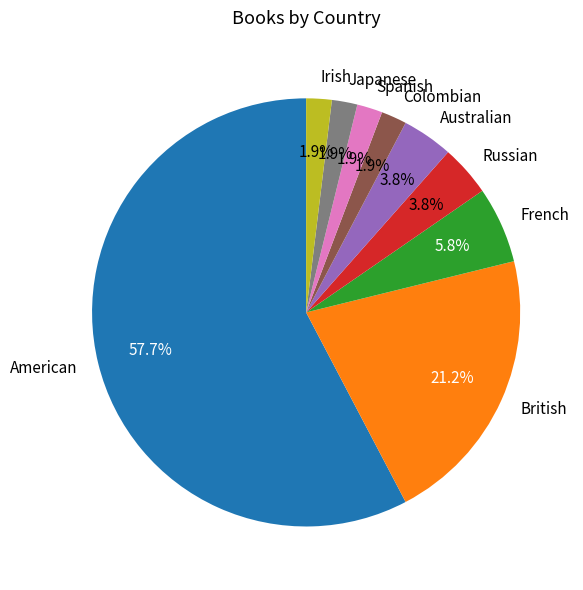

What is the majority slice?

American